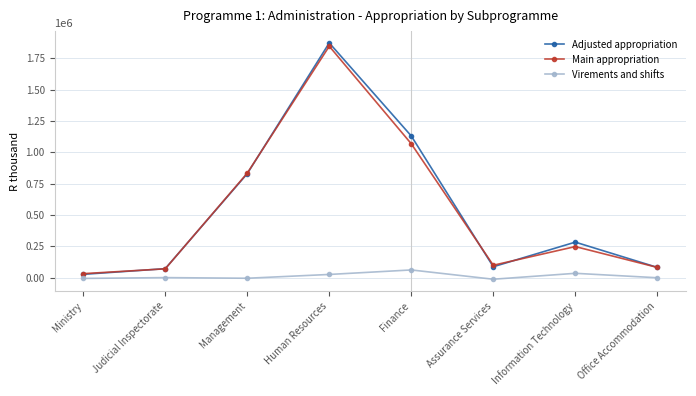

Does the chart have visible grid lines?

Yes